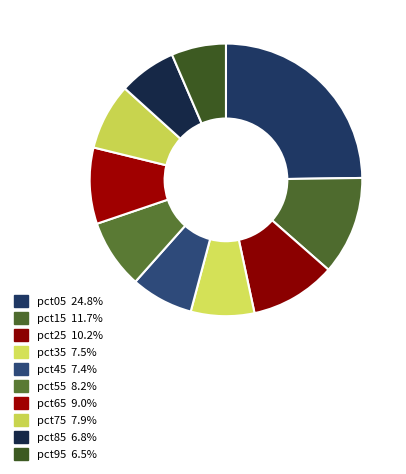

To the nearest percent, what is the difference between the largest and smallest slice percentages?

18%